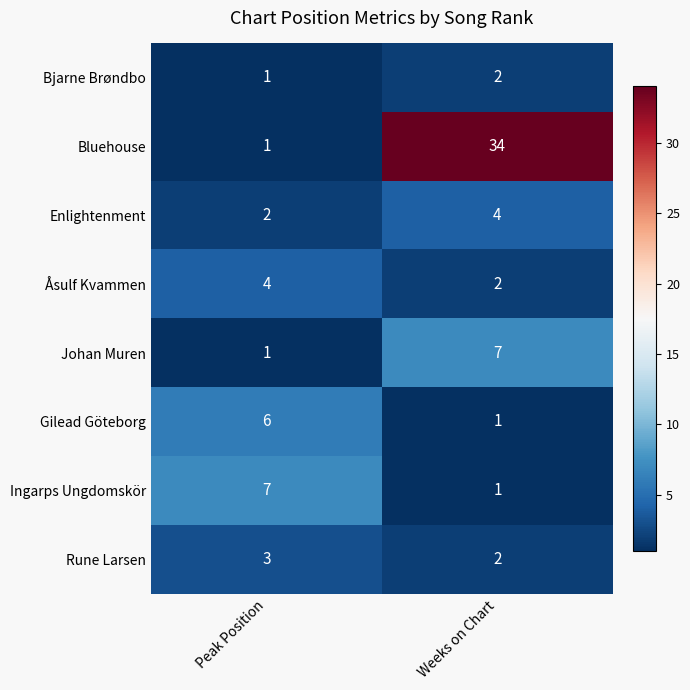

Which series has the widest spread of values?

Bluehouse